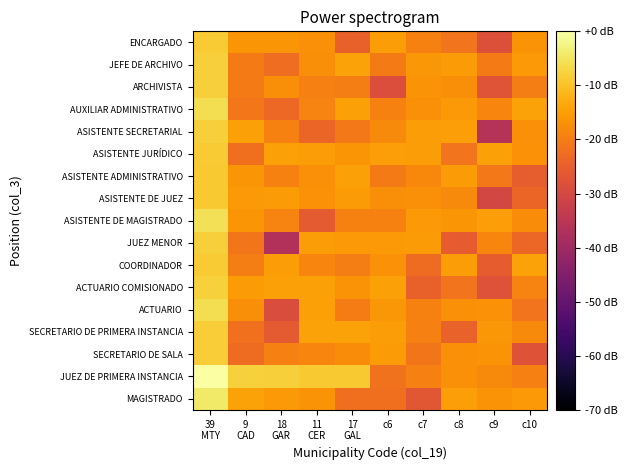

What is the difference between the highest and lowest values at 9
CAD?

14.9